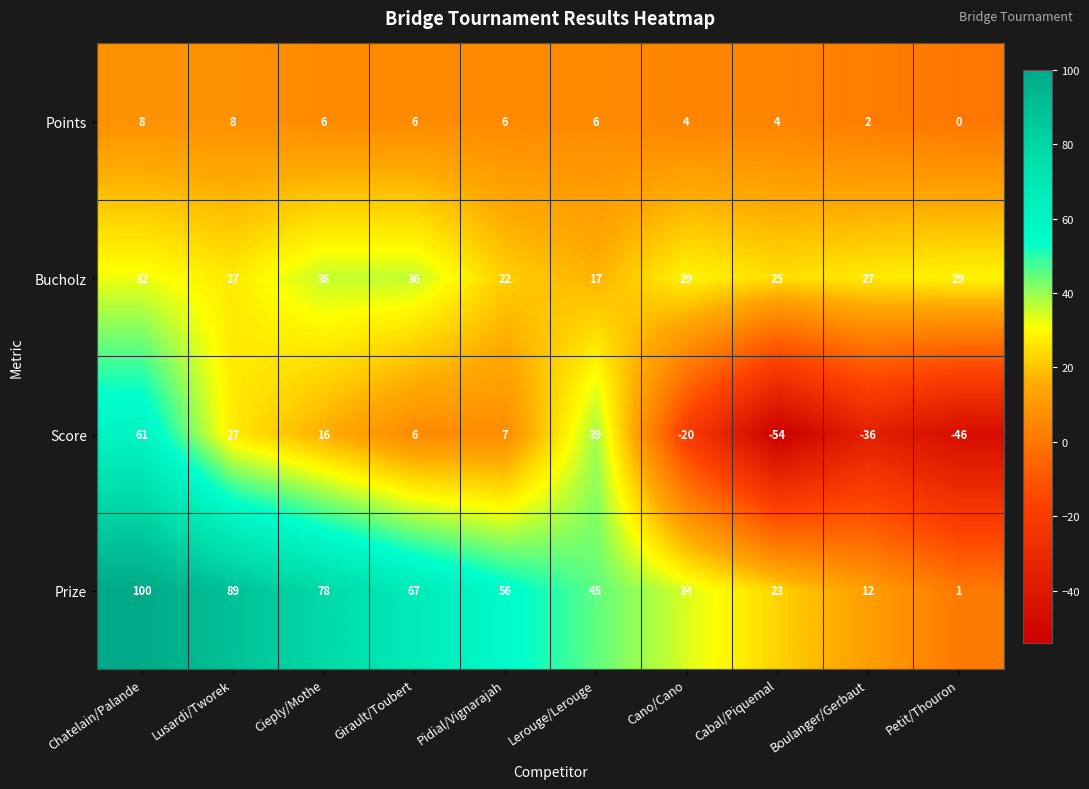

What is the difference between the Prize values at Pidial/Vignarajah and Cano/Cano?

22